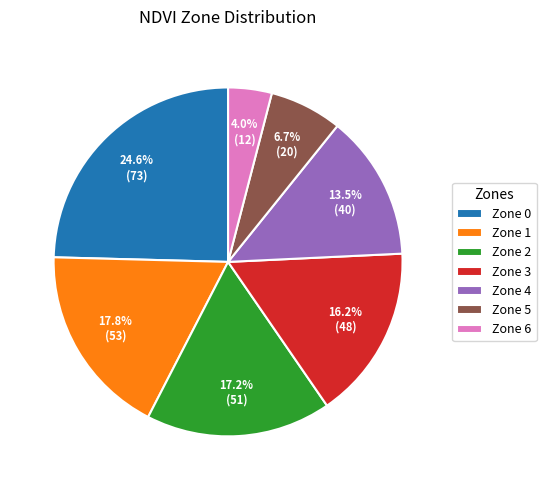

To the nearest percent, what is the difference between the largest and smallest slice percentages?

21%